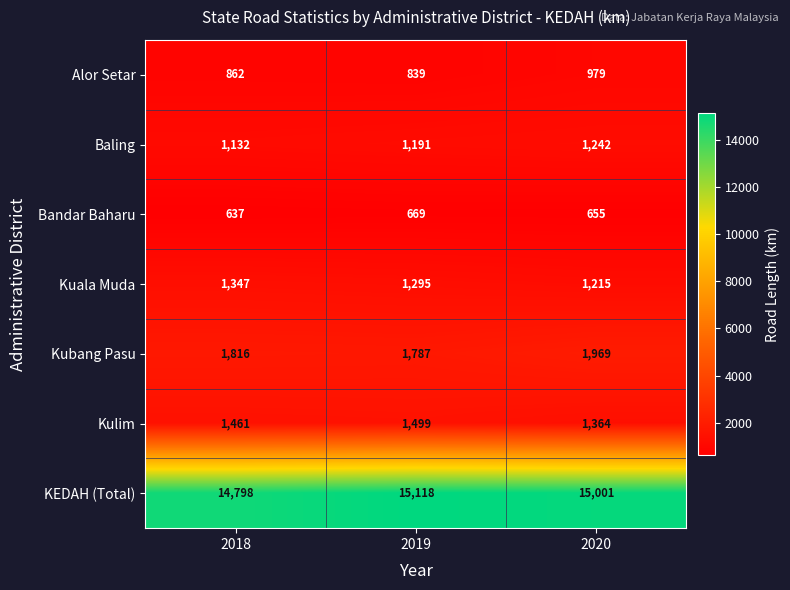

Which series changed the most between 2019 and 2020?

Kubang Pasu